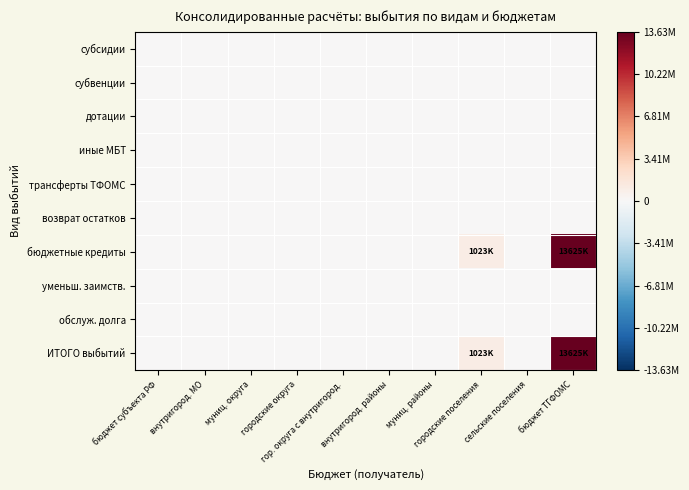

At how many categories does at least one series exceed 4485127?

1